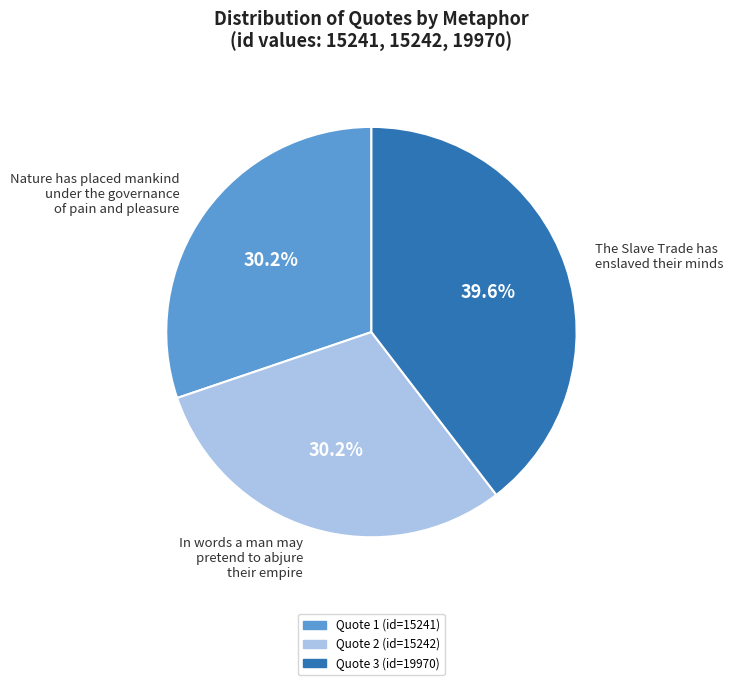

What percentage is the Nature has placed mankind under the governance of pain and pleasure slice, to the nearest percent?

30%